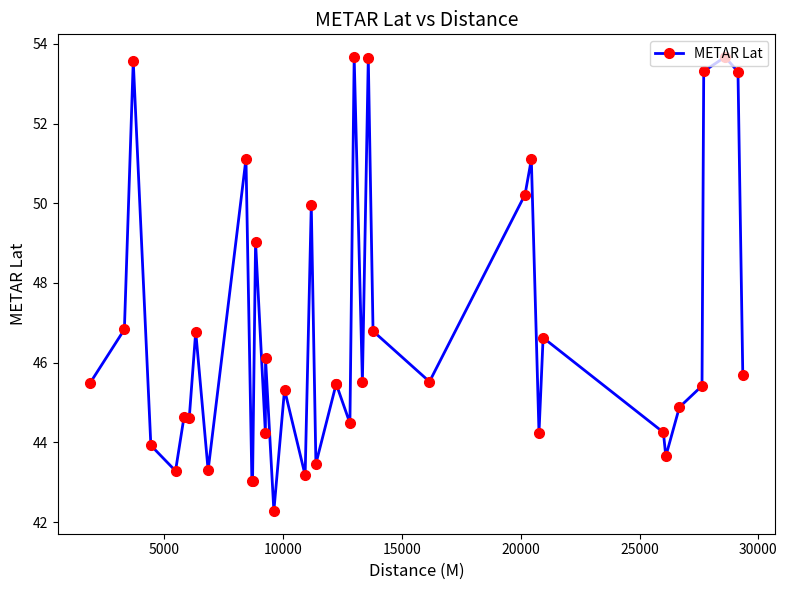

What is the maximum value shown in the chart?

53.7